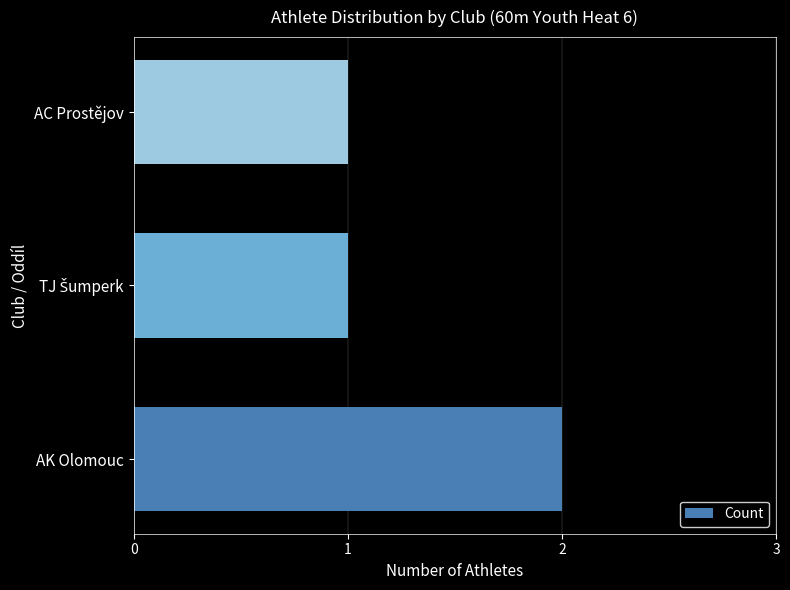

What is the greatest value displayed?

2